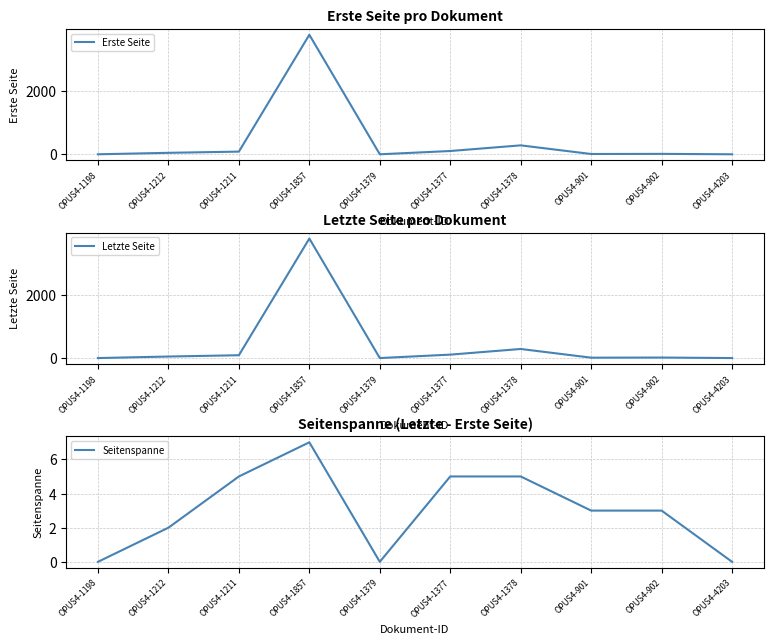

True or false: Seitenspanne and Erste Seite intersect in this chart.

False